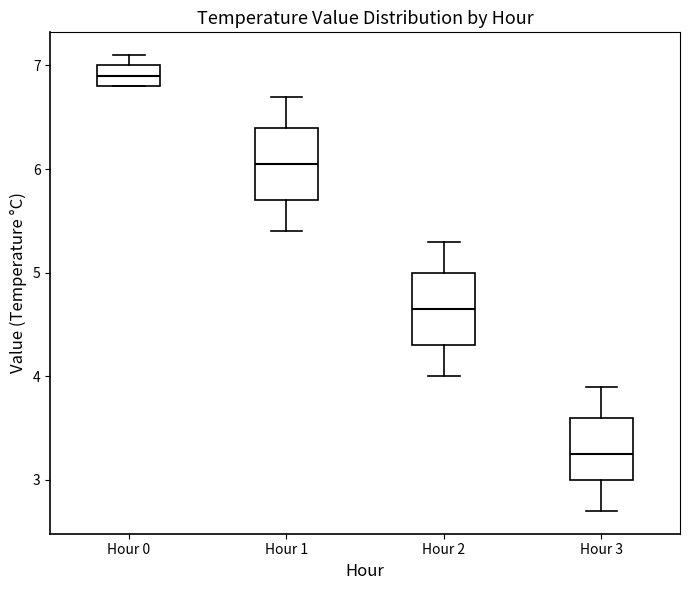

Where does the median line of the box for Hour 1 sit on the y-axis? The values are not printed on the chart, so give them approximately, as read against the axis.

6.1